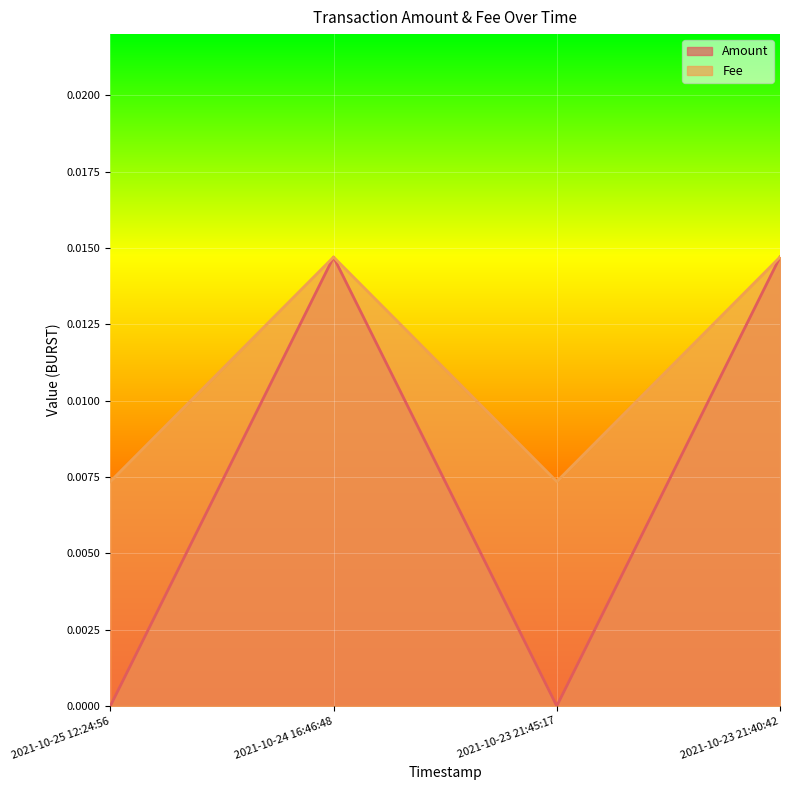

At 2021-10-24 16:46:48, list the series in order from largest to smallest.

Amount, Fee